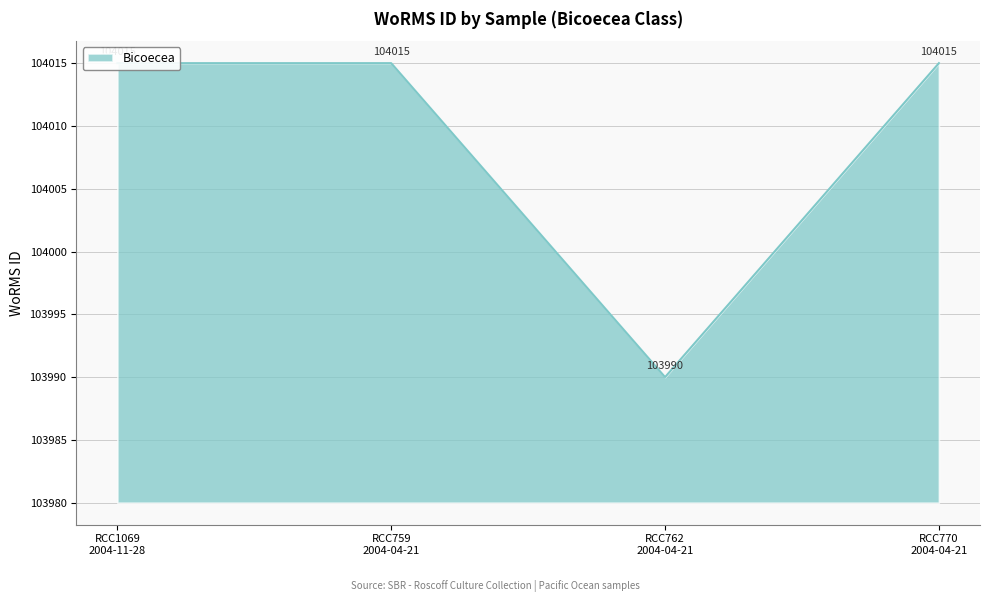

List the labels in order of value, smallest first.

RCC762 2004-04-21, RCC1069 2004-11-28, RCC759 2004-04-21, RCC770 2004-04-21